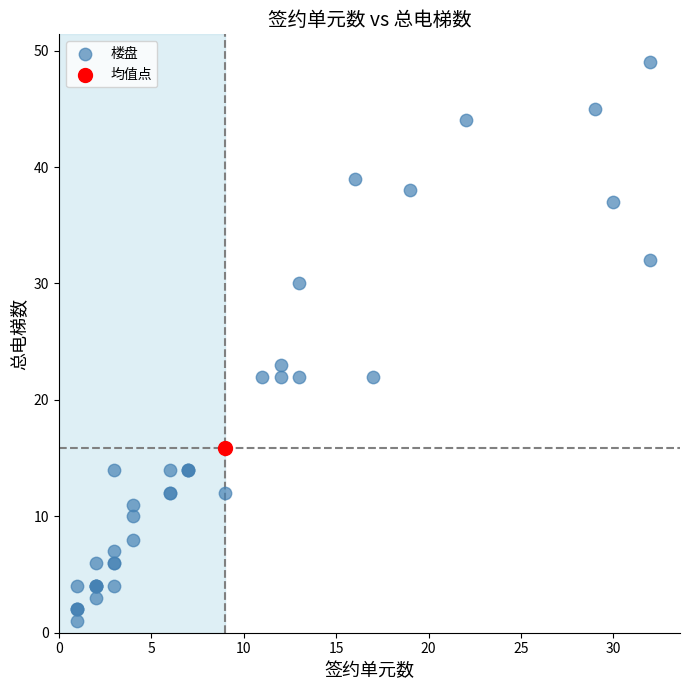

What are all the series names shown in the legend?

楼盘, 均值点